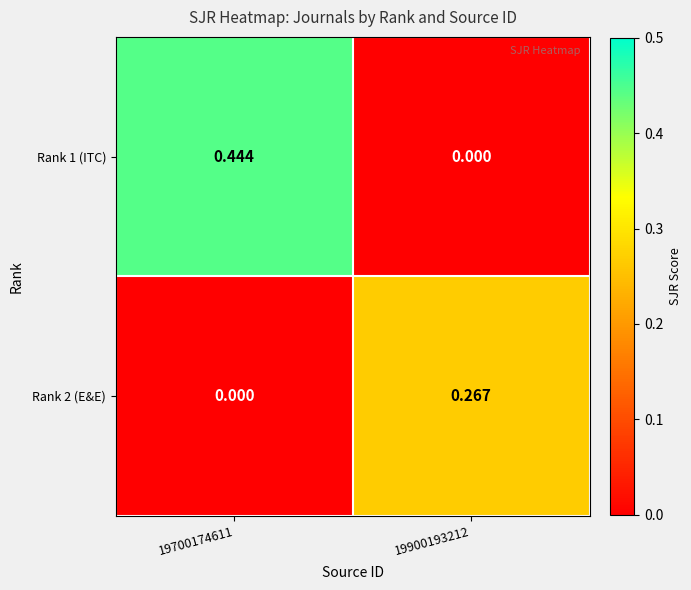

What is the spread (max minus min) of values at 19900193212?

0.3